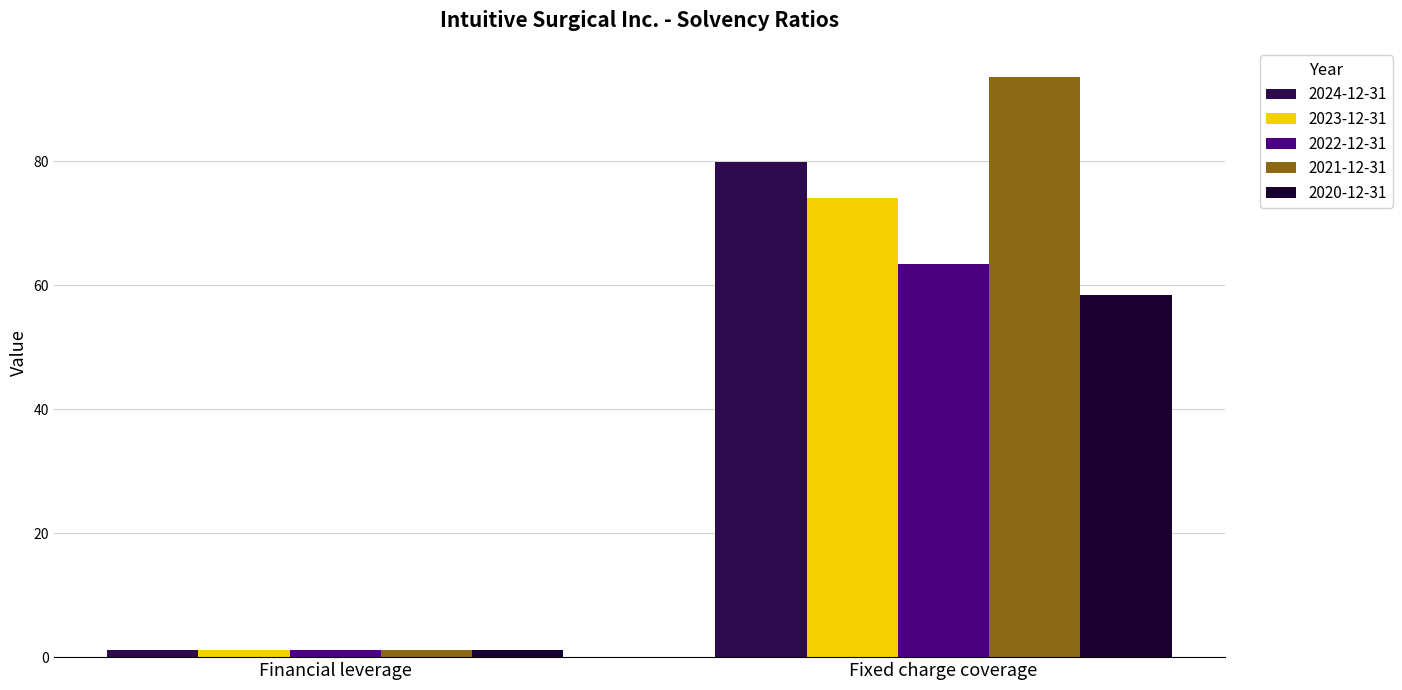

What position from the right is Fixed charge coverage?

1